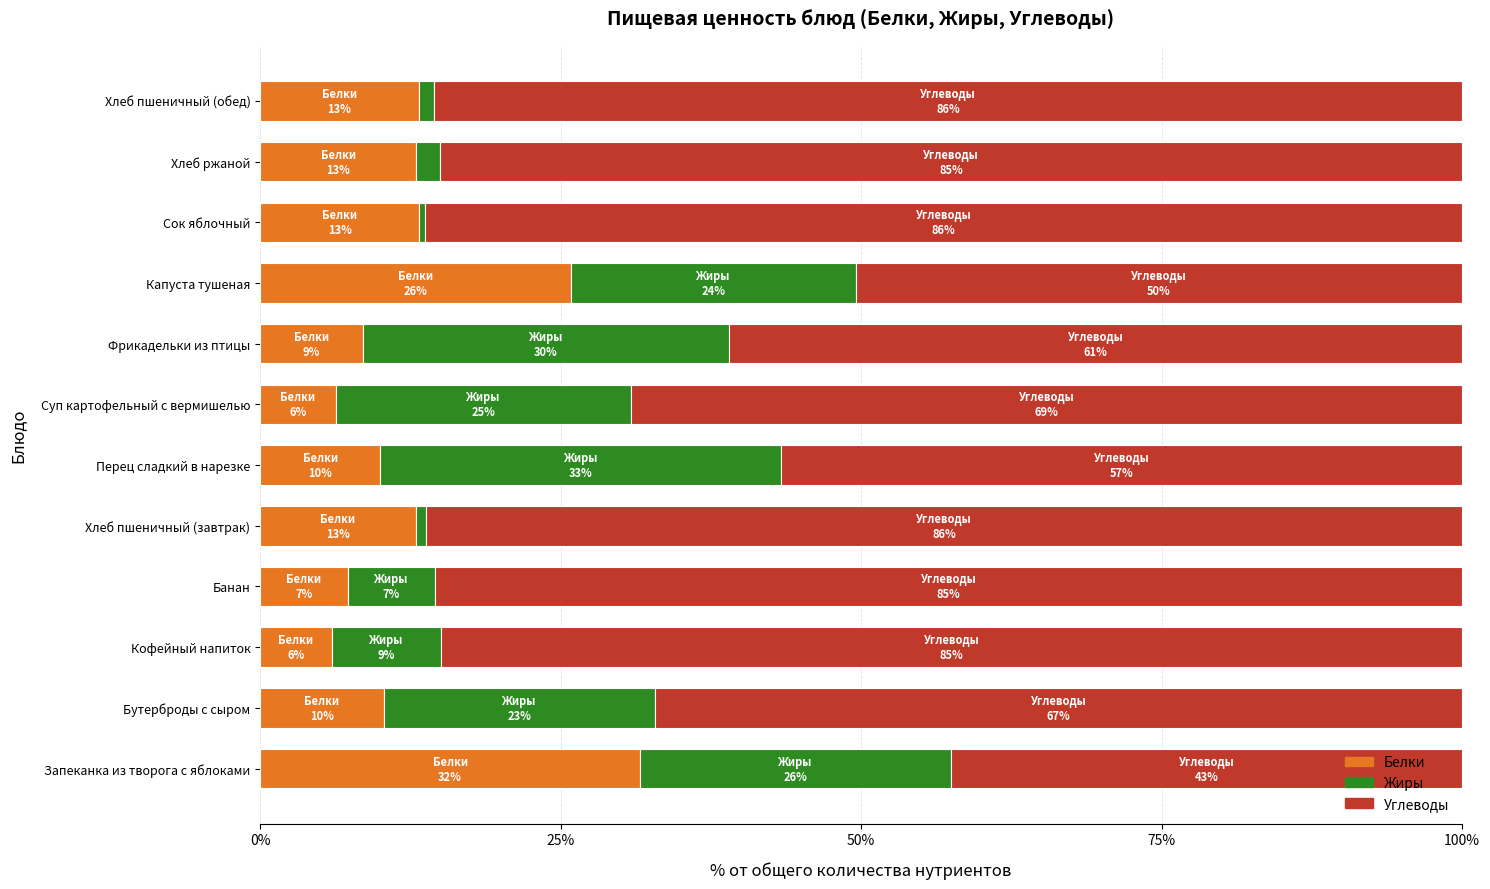

What is the total value across all series at Суп картофельный с вермишелью?

100.0